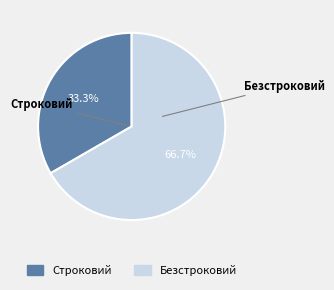

What is the majority slice?

Безстроковий